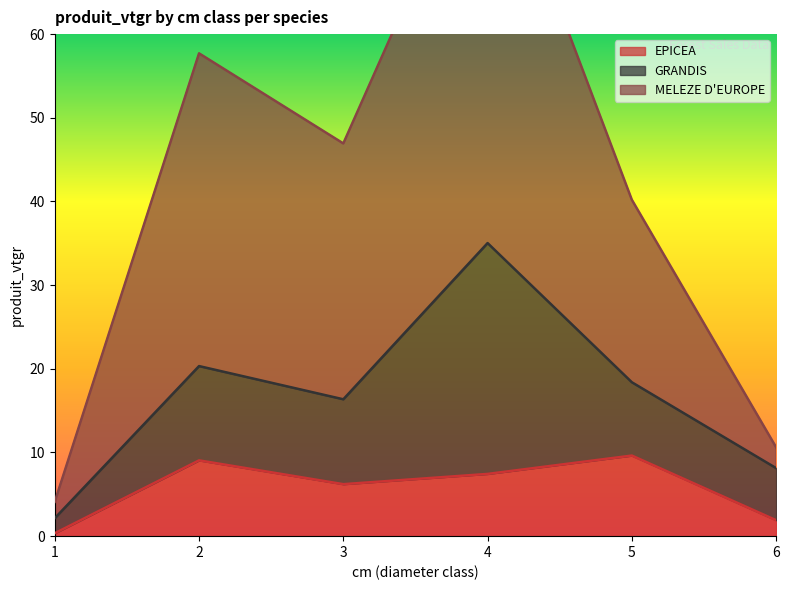

What is the value of the EPICEA point at the 4th from the left?

7.4